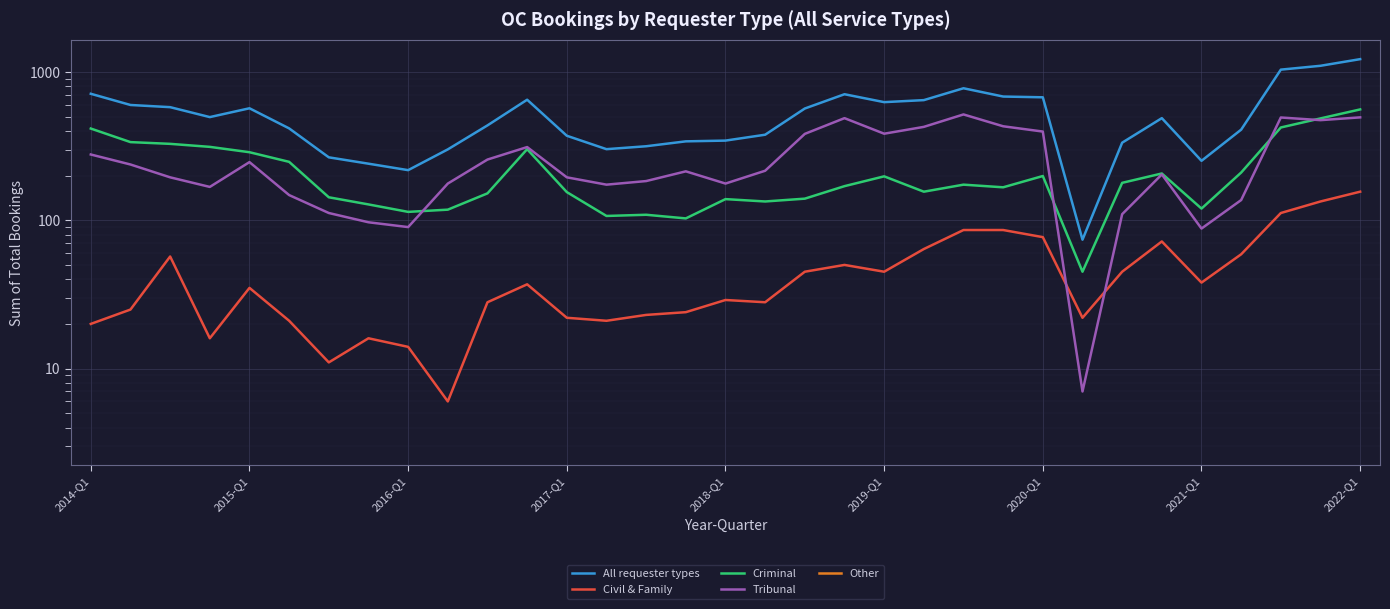

Which series has the largest total across all categories?

All requester types